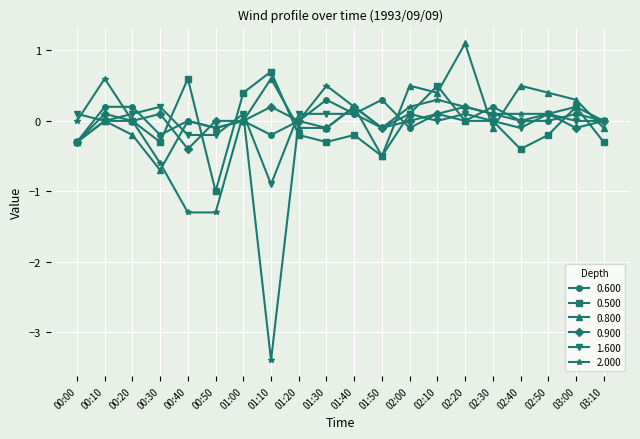

The value of 0.900 at 02:00 is -0.0. True or false?

True